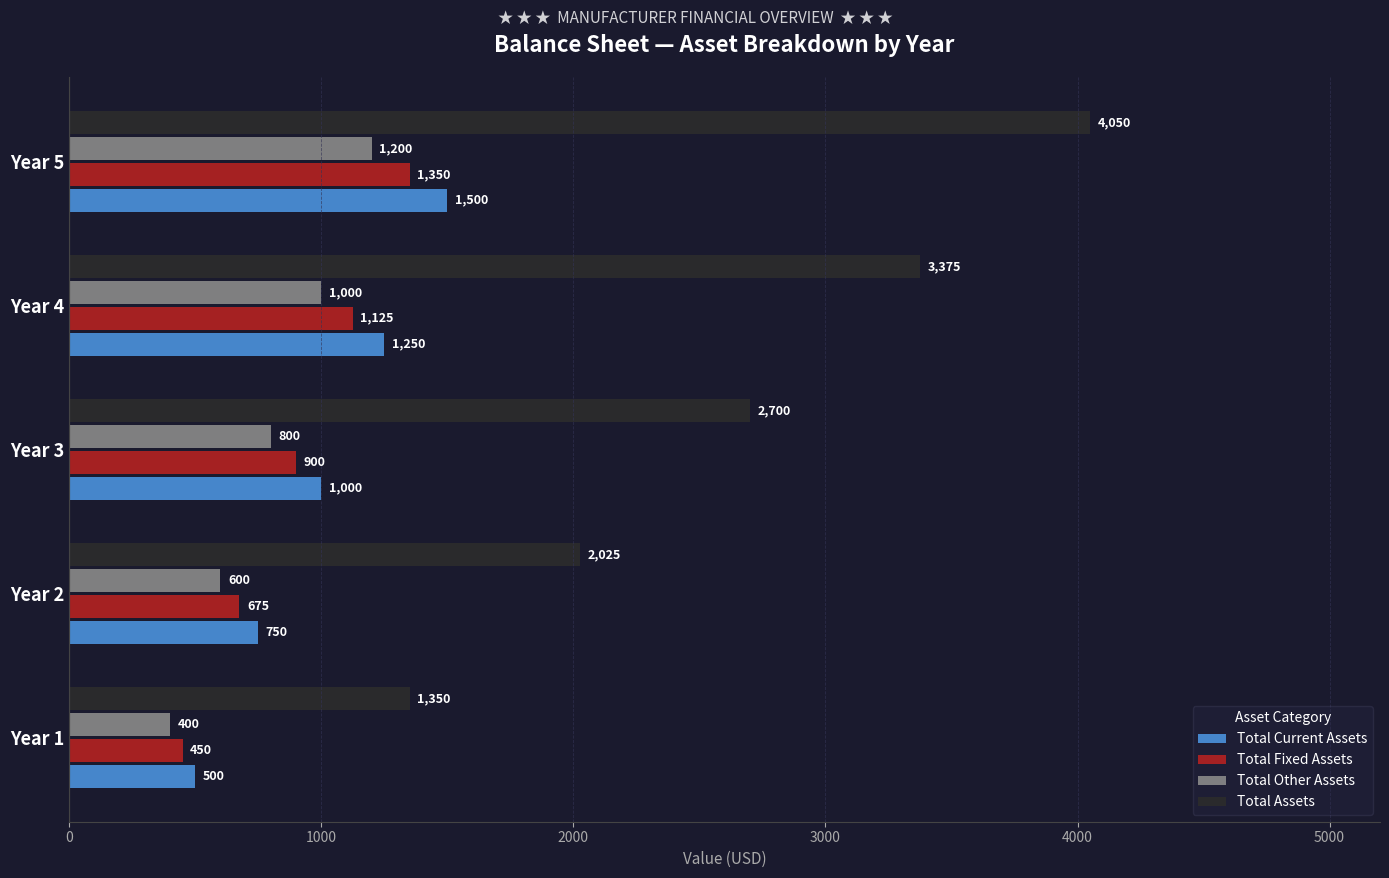

Rank the series at Year 1 from highest to lowest value.

Total Assets, Total Current Assets, Total Fixed Assets, Total Other Assets